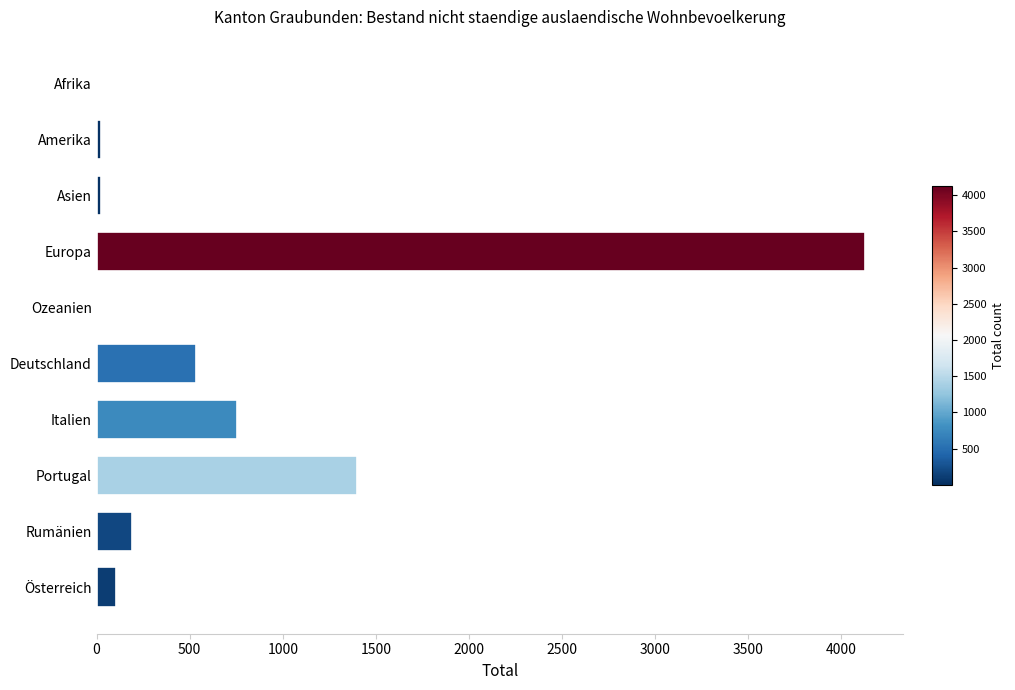

The value at Deutschland is 536. True or false?

True